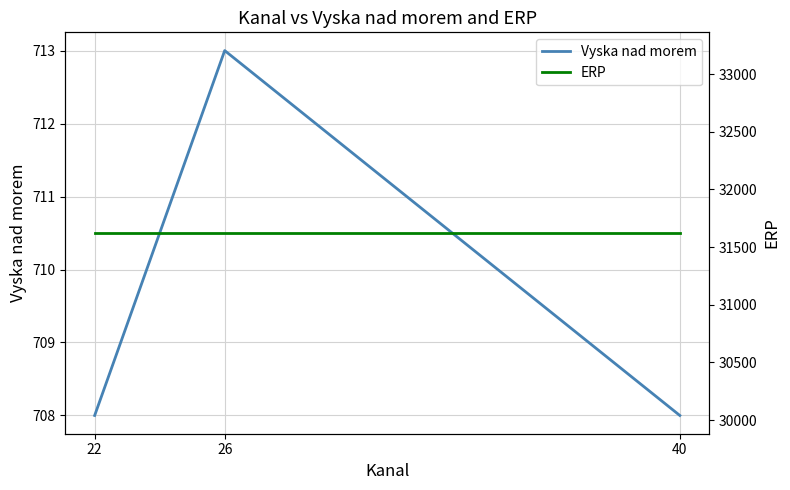

Between 22 and 26, which is larger?

26